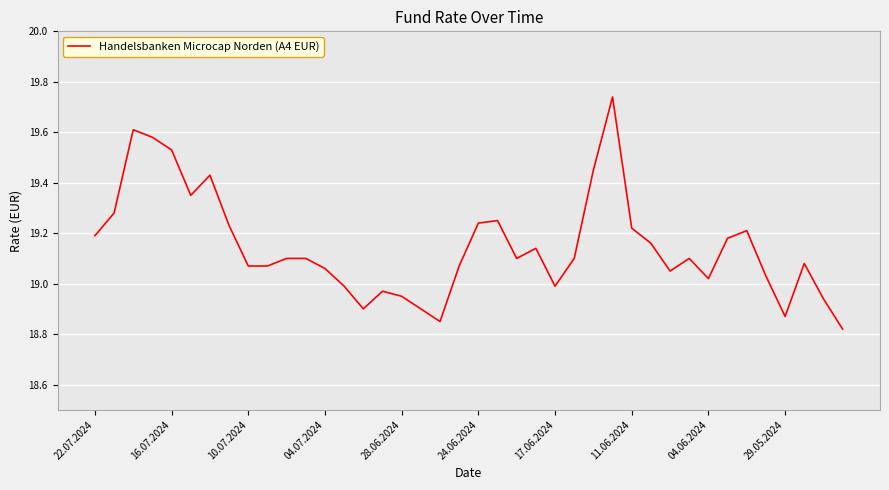

How many interior local valleys (lower than both neighbors) does the data have?

8